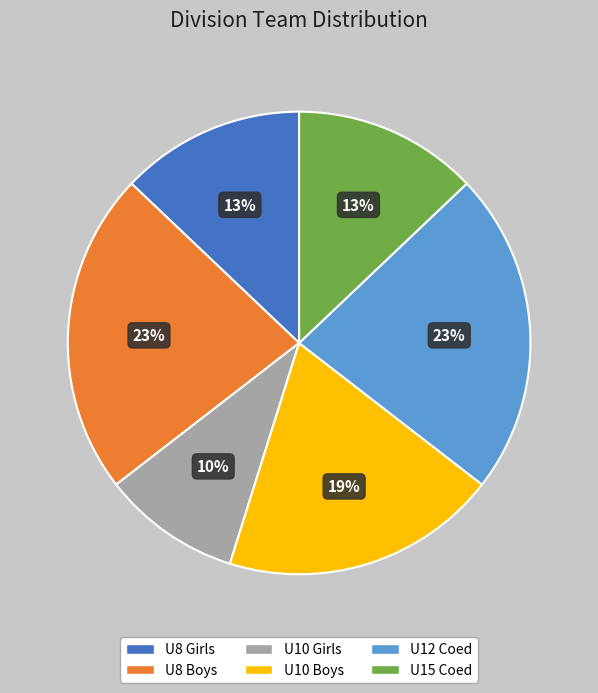

To the nearest percent, what portion does U8 Girls represent?

13%